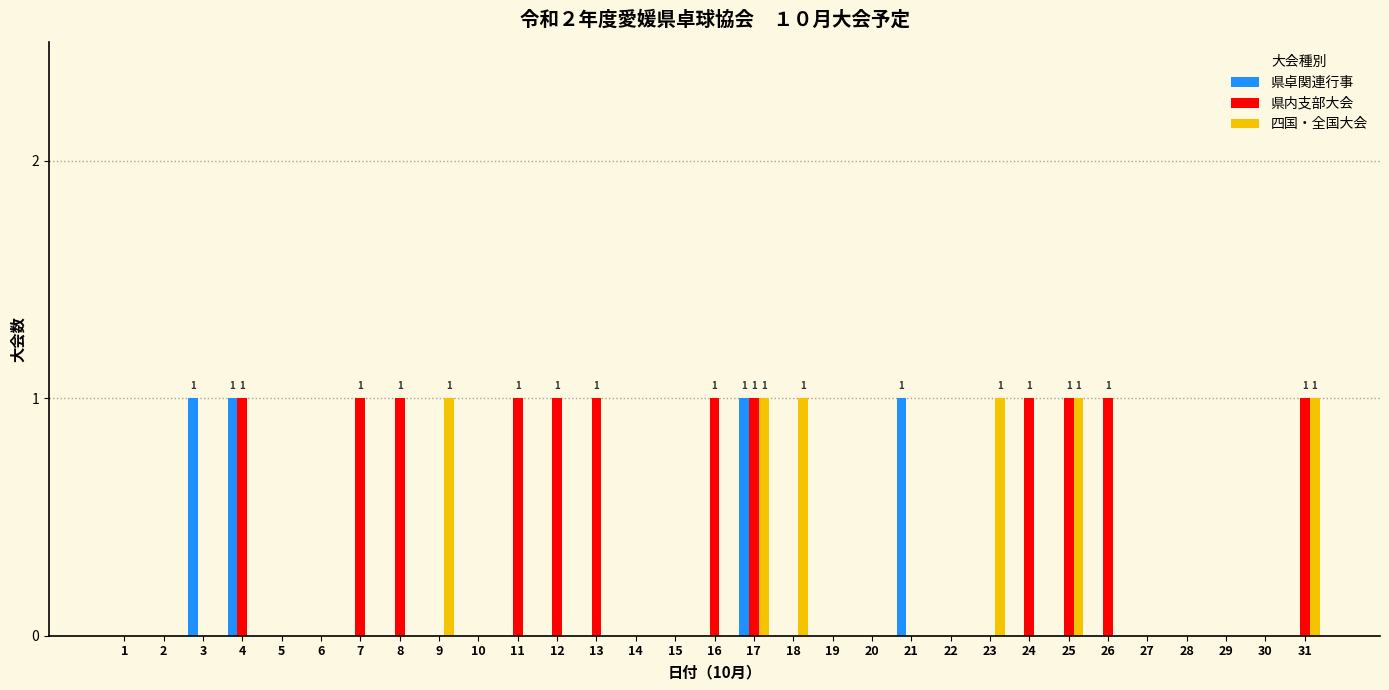

Which series changed the most between 9 and 31?

県内支部大会